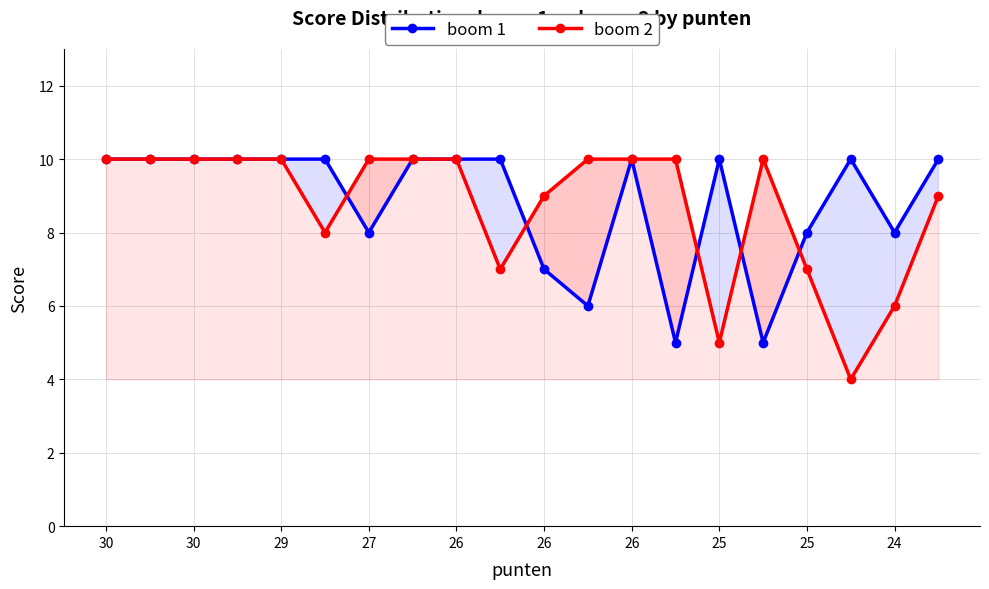

Which series has the largest total across all categories?

boom 1